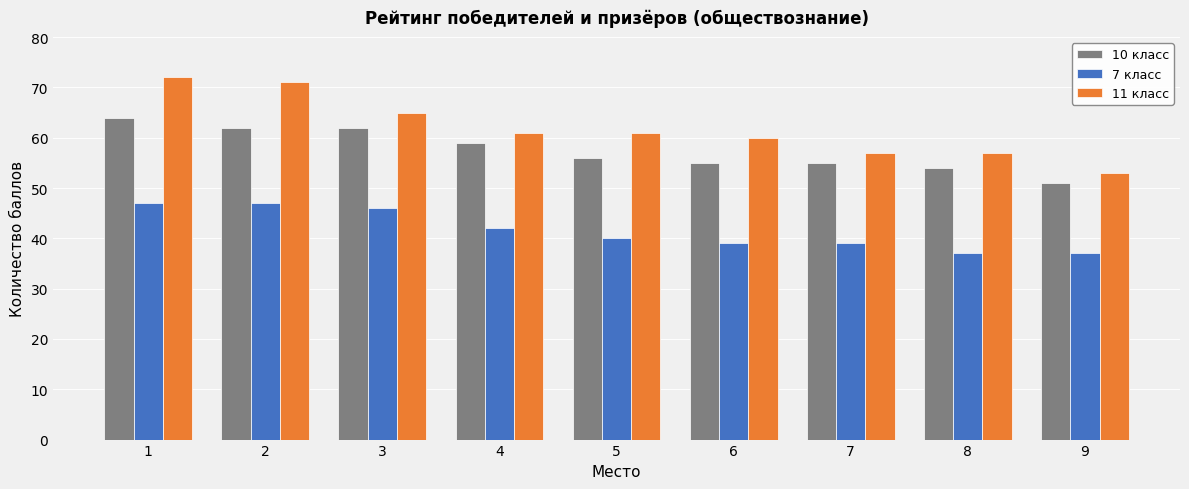

Is the value of 10 класс at 6 greater than the value of 11 класс at 7?

No